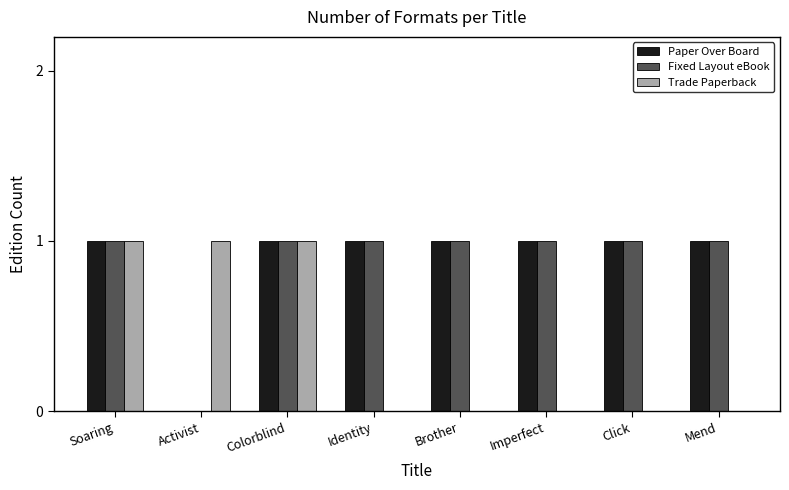

What is the sum of all Paper Over Board values?

7